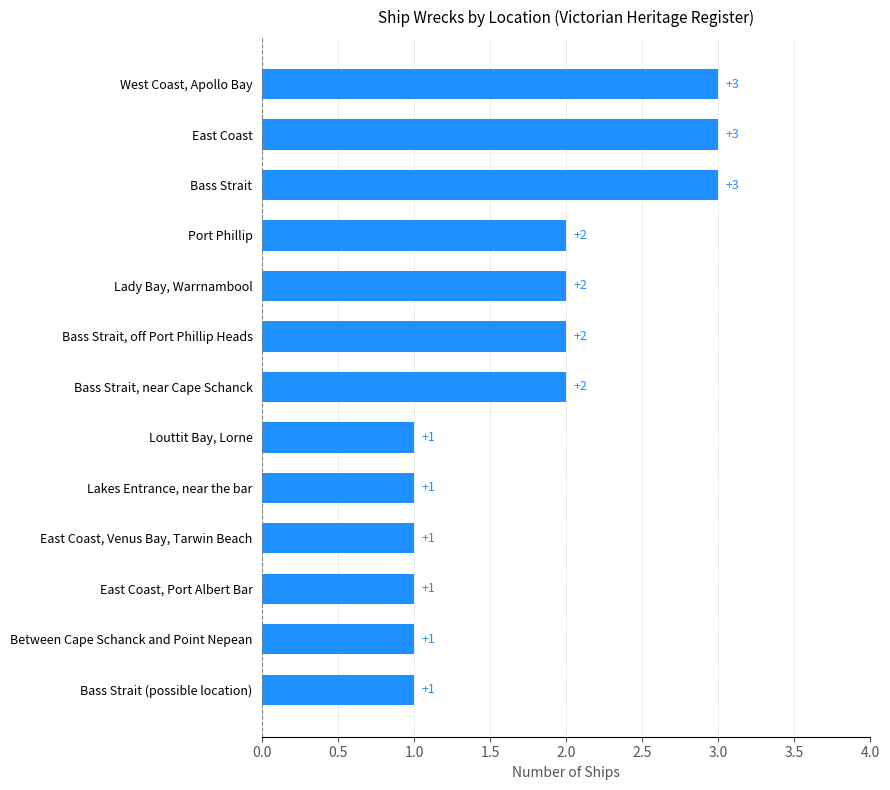

The chart shows a value of 2 at Between Cape Schanck and Point Nepean. True or false?

False